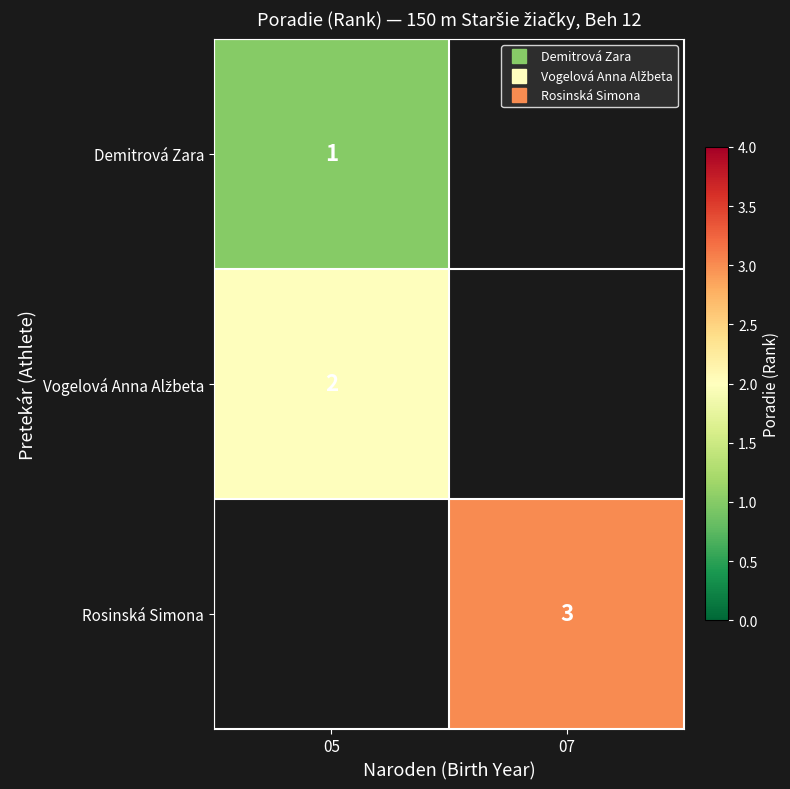

List the labels in order of Vogelová Anna Alžbeta value, smallest first.

05, 07